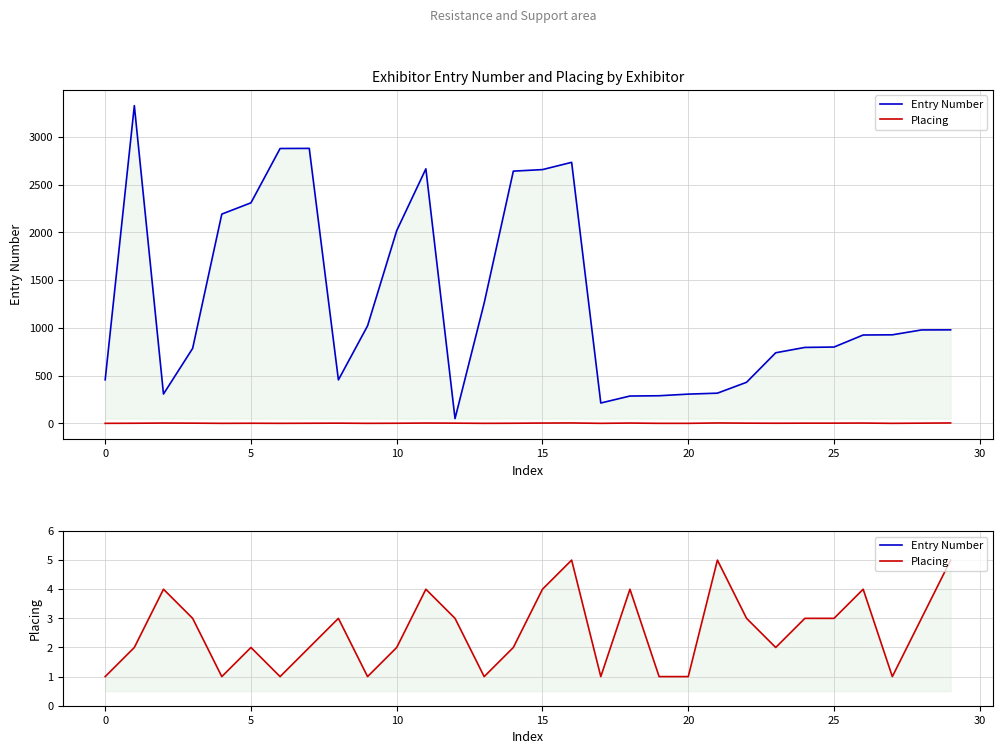

Rank the series by their average value, from highest to lowest.

Entry Number, Placing